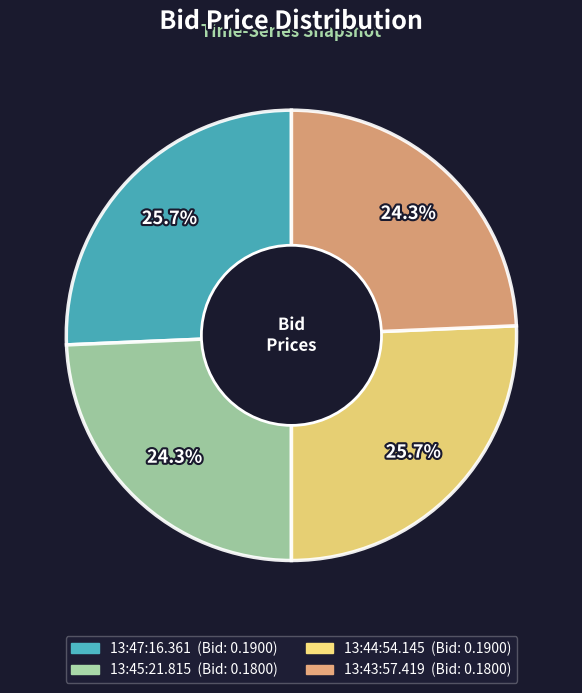

To the nearest percent, what is the difference between the largest and smallest slice percentages?

1%